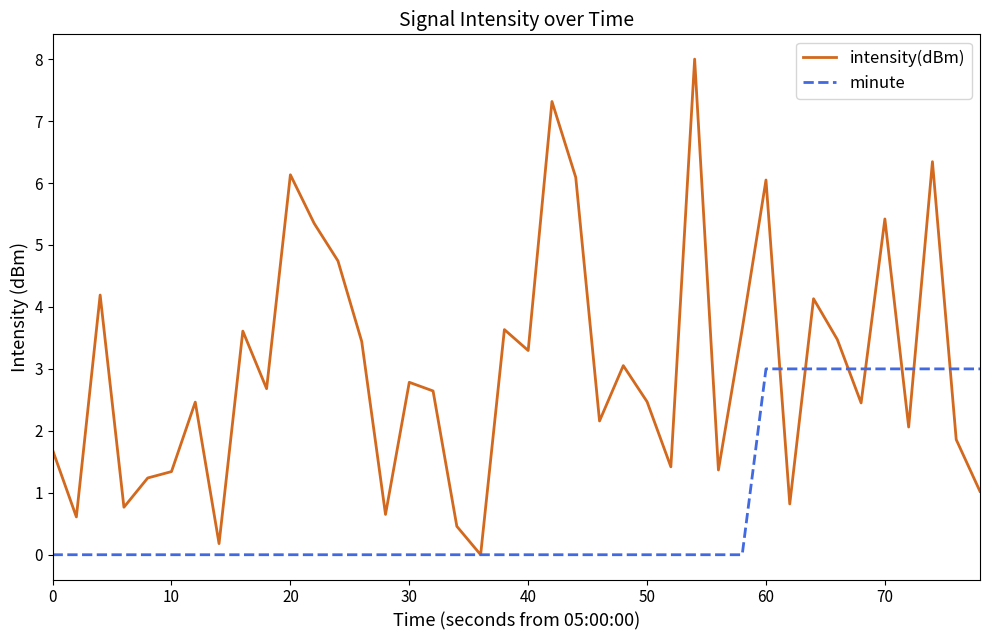

Which series has the widest spread of values?

intensity(dBm)